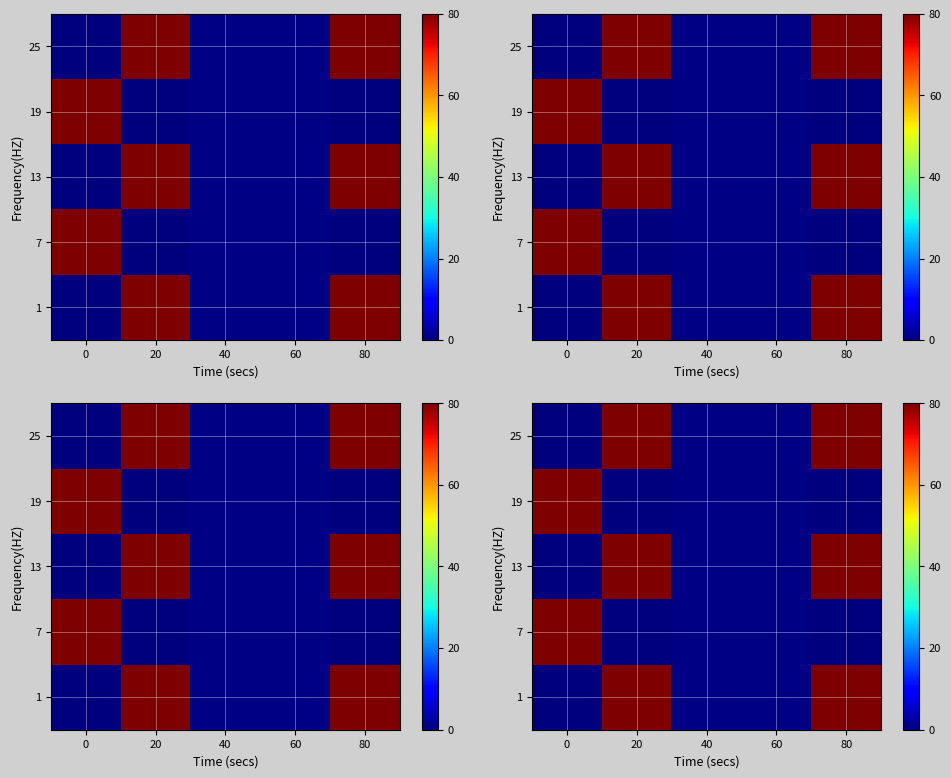

What is the spread (max minus min) of values at 0?

80.0